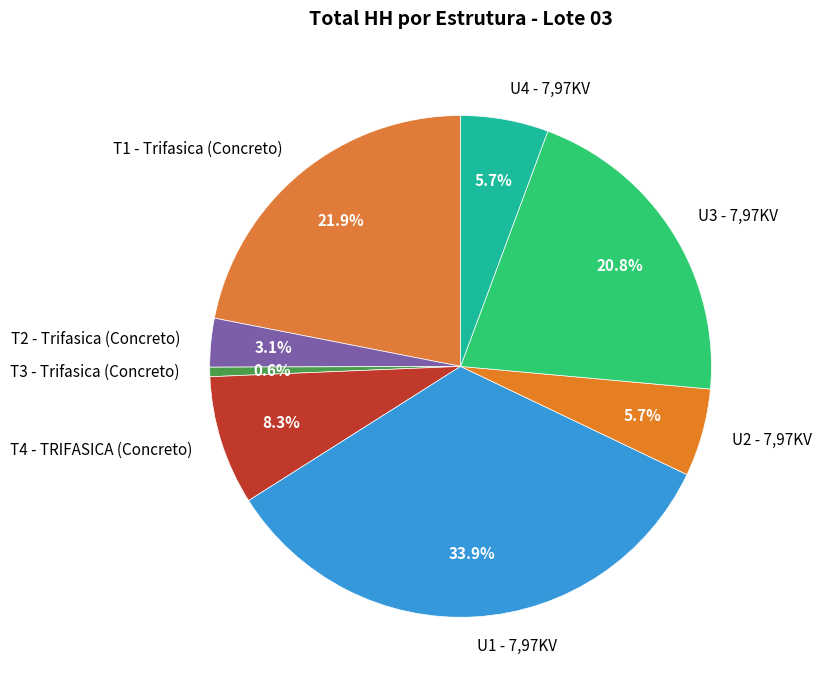

To the nearest percent, what is the average slice percentage?

12%